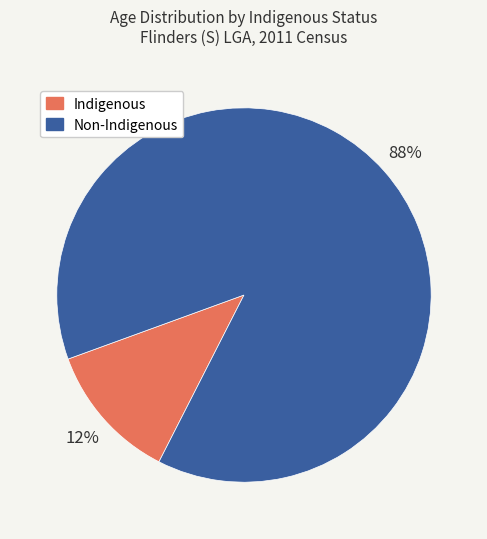

How many slices are in this pie chart?

2